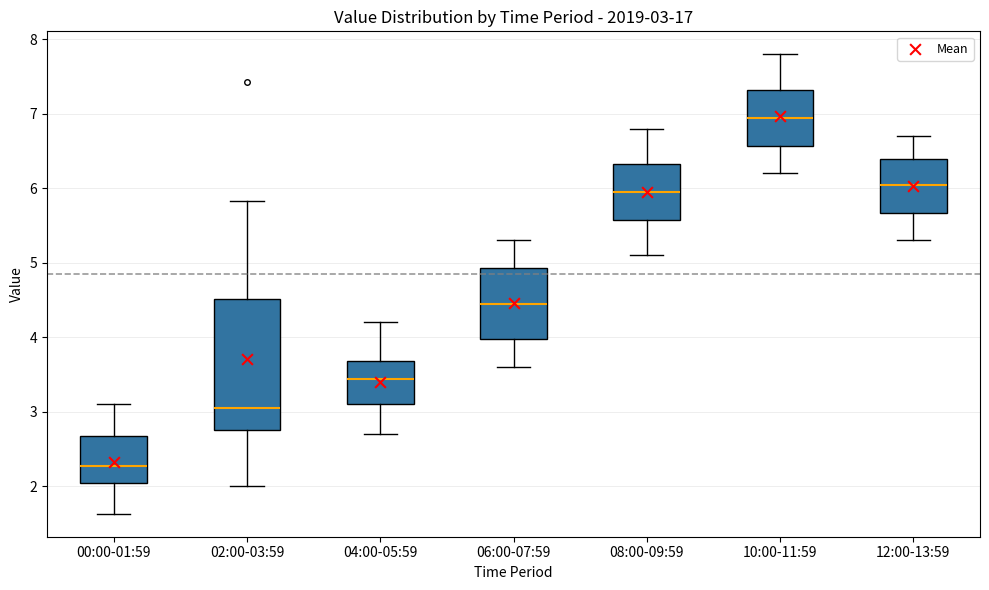

Which box is the tallest, from its lower edge to its upper edge?

02:00-03:59